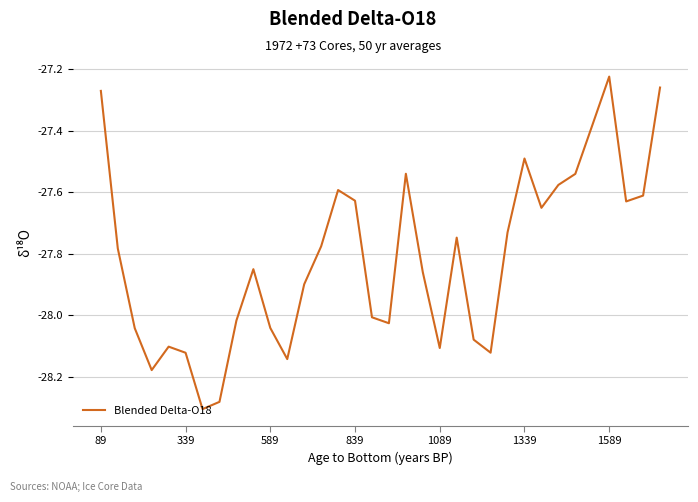

How many points are higher than both their immediate neighbors (excluding endpoints)?

7